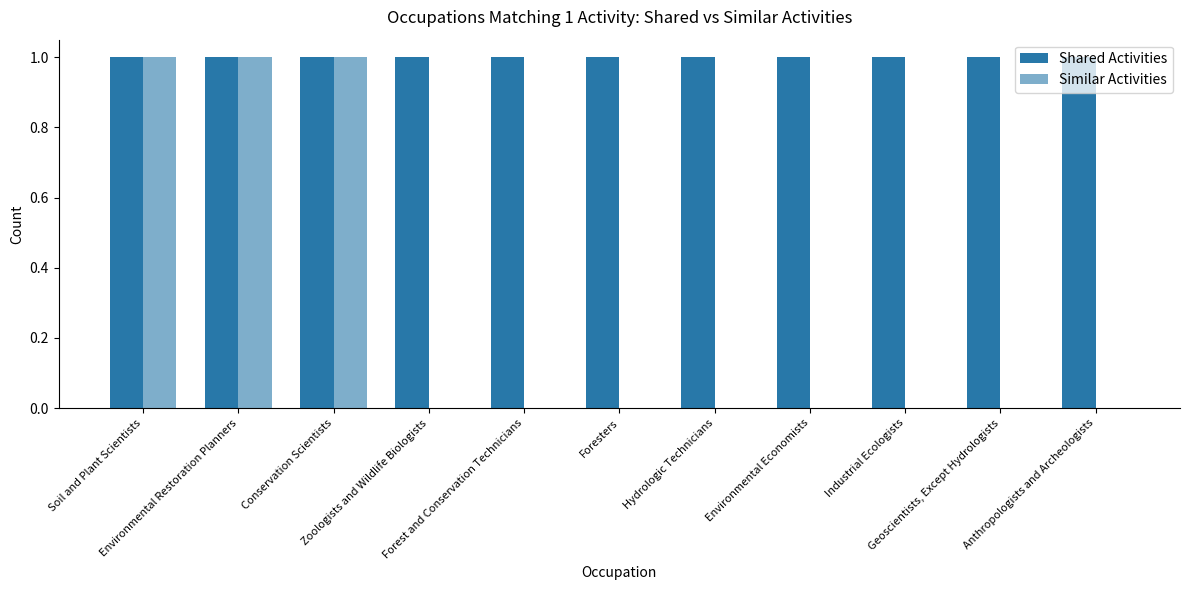

How many data points does each series have?

11